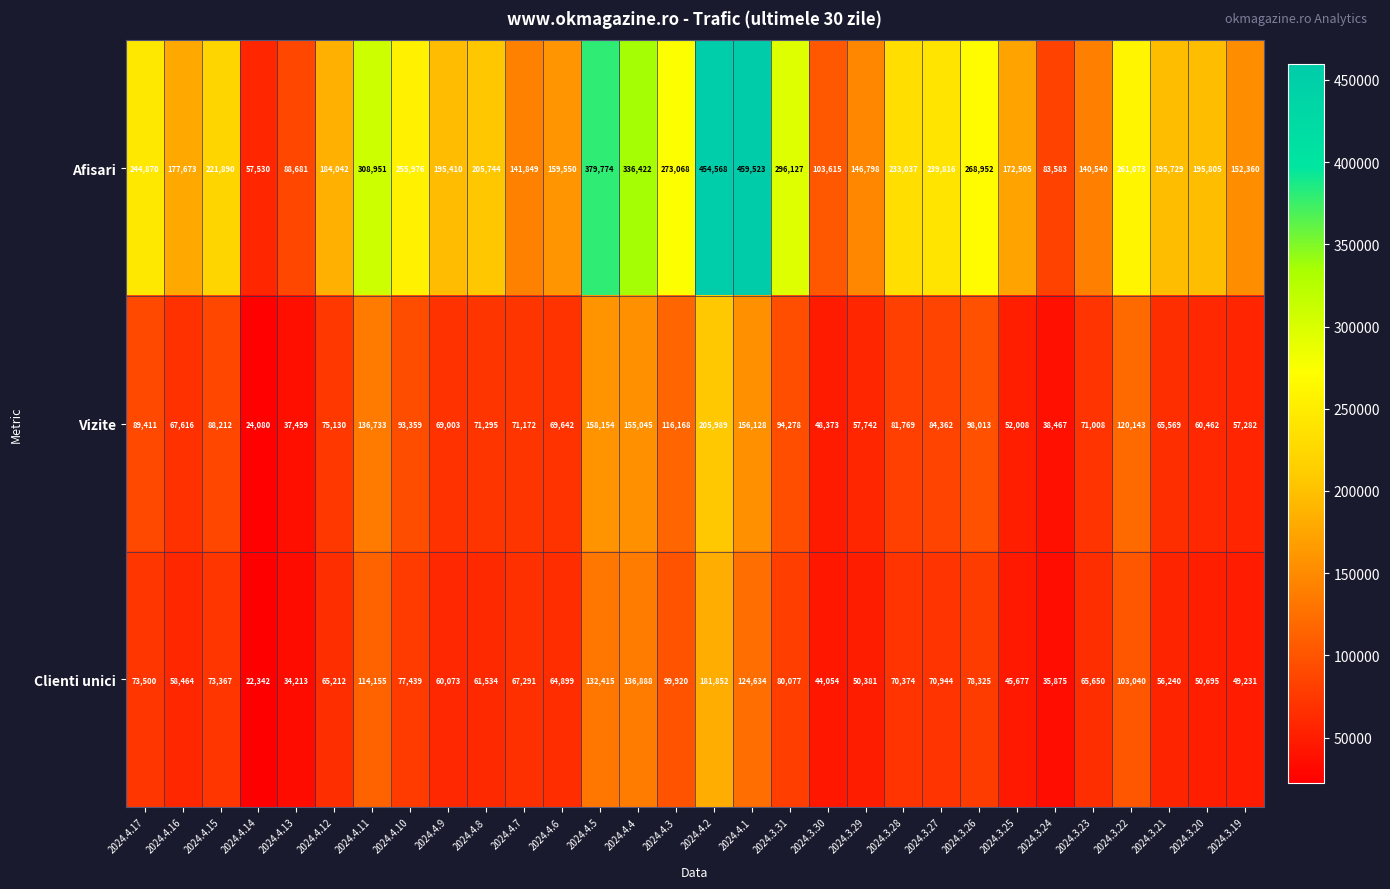

Is it true that Afisari equals 313776 at 2024.4.1?

False